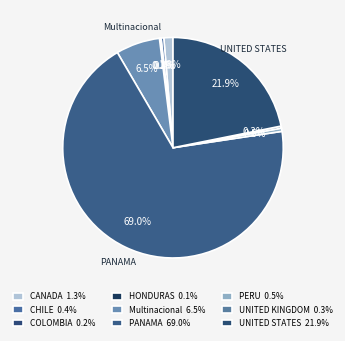

Does any single category account for the majority?

Yes